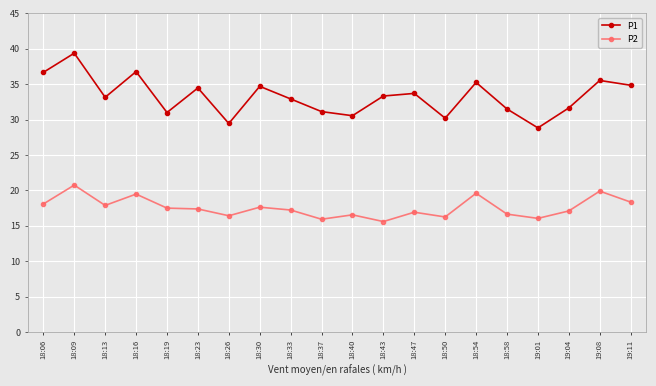

The P1 series shows 10.5 at 18:23. True or false?

False